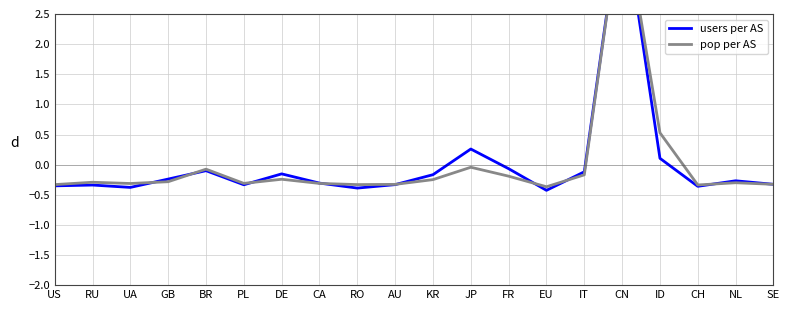

What is the sum of the pop per AS values at UA and ID?

0.2